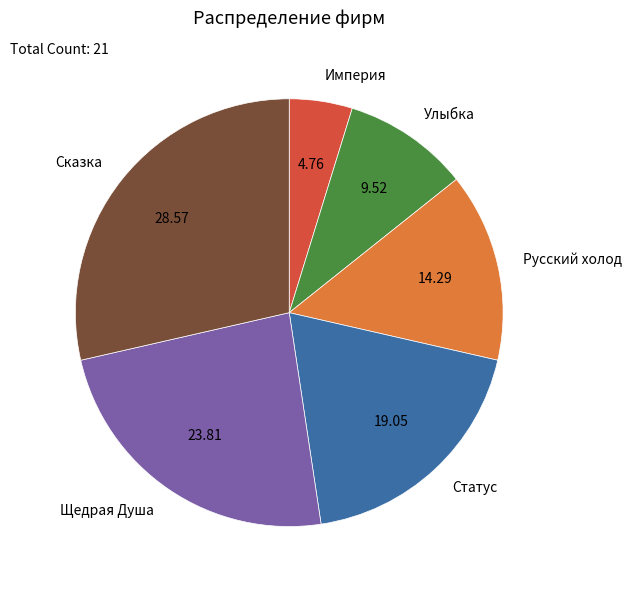

How many segments does this pie chart have?

6